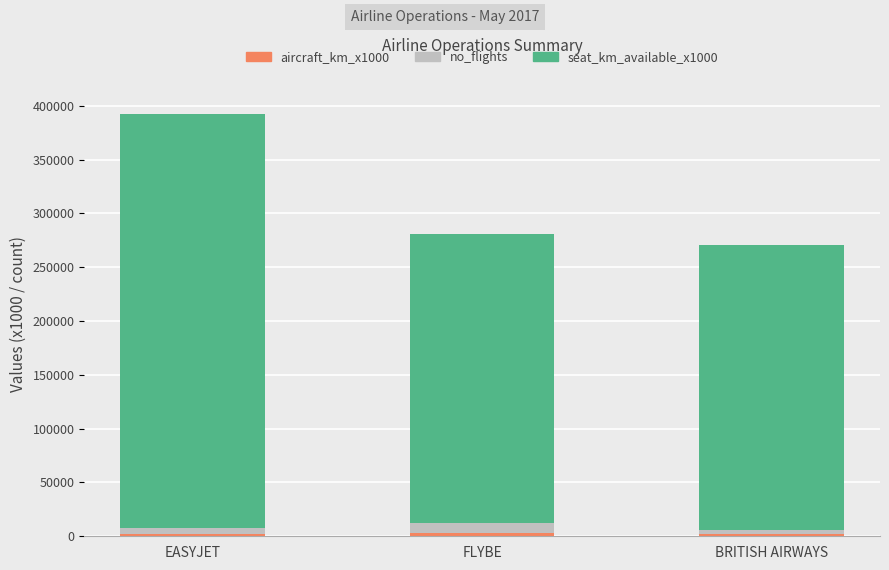

At which category is the sum across all series the highest?

EASYJET